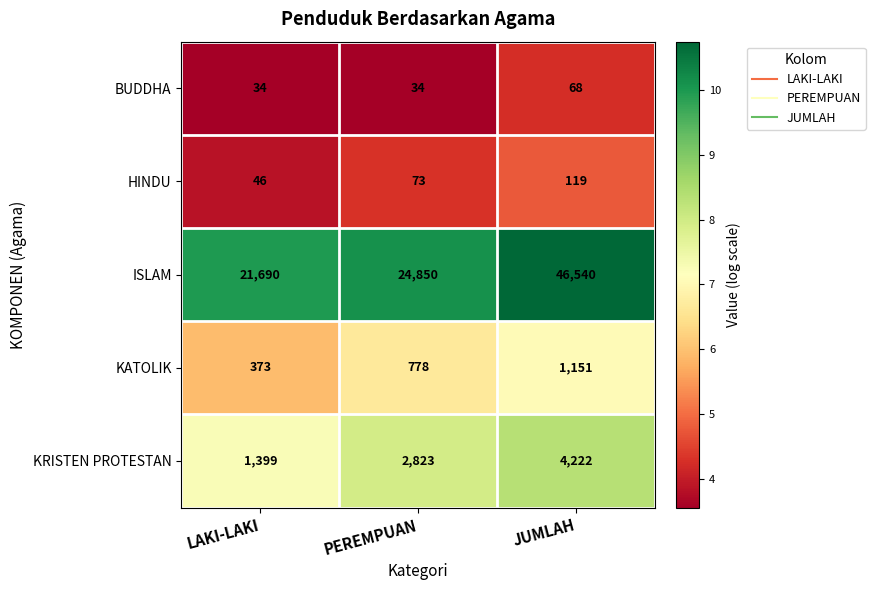

What is the difference between the highest and lowest values at PEREMPUAN?

24816